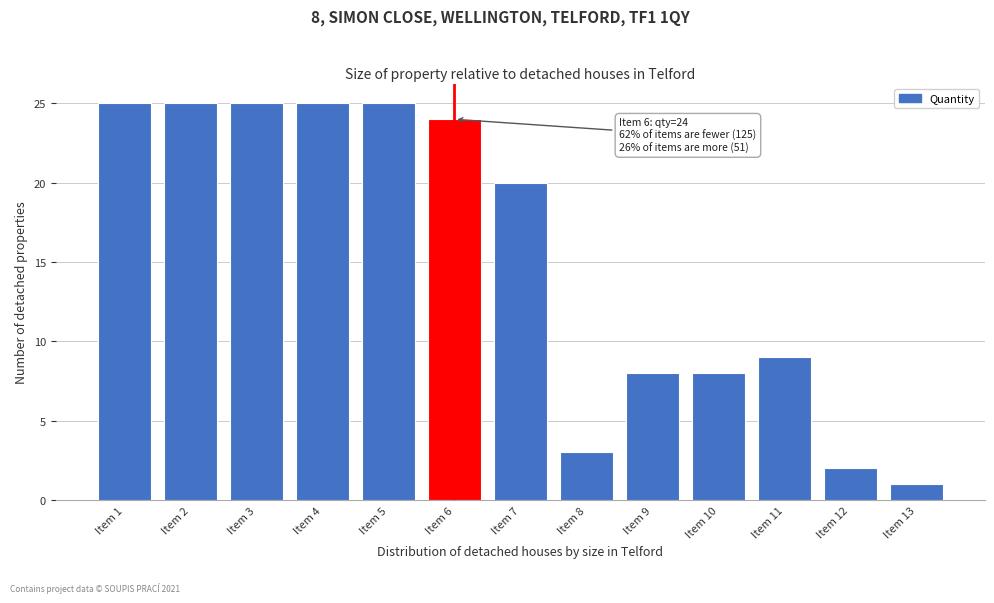

Reading right to left, list all the values displayed in this chart.

1	2	9	8	8	3	20	24	25	25	25	25	25